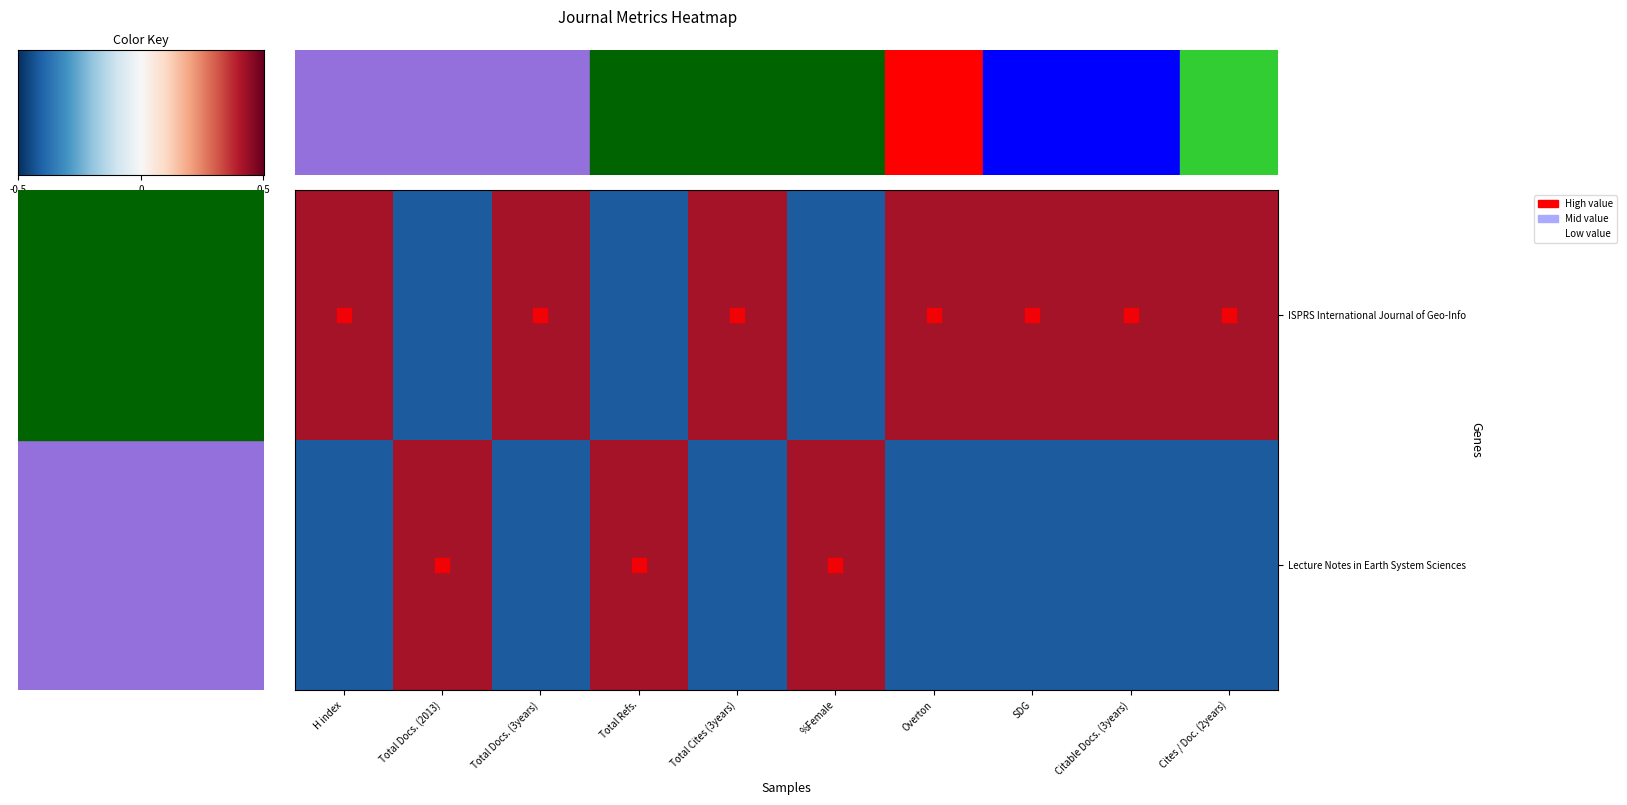

Which series has the widest spread of values?

ISPRS International Journal of Geo-Info